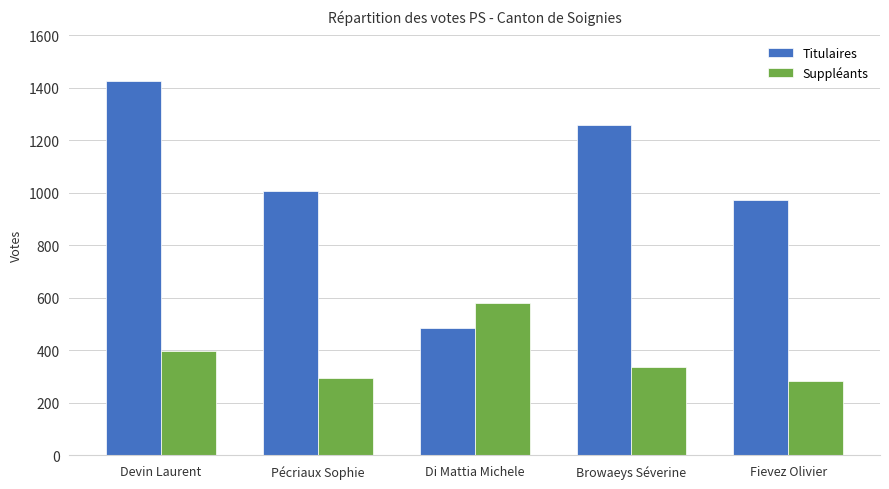

Rank the series at Devin Laurent from lowest to highest value.

Suppléants, Titulaires